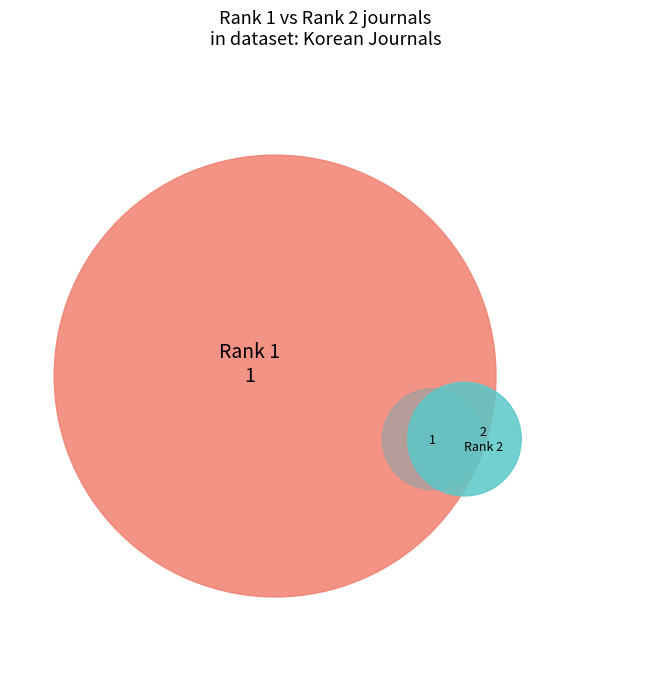

What is the smallest slice in the pie chart?

1